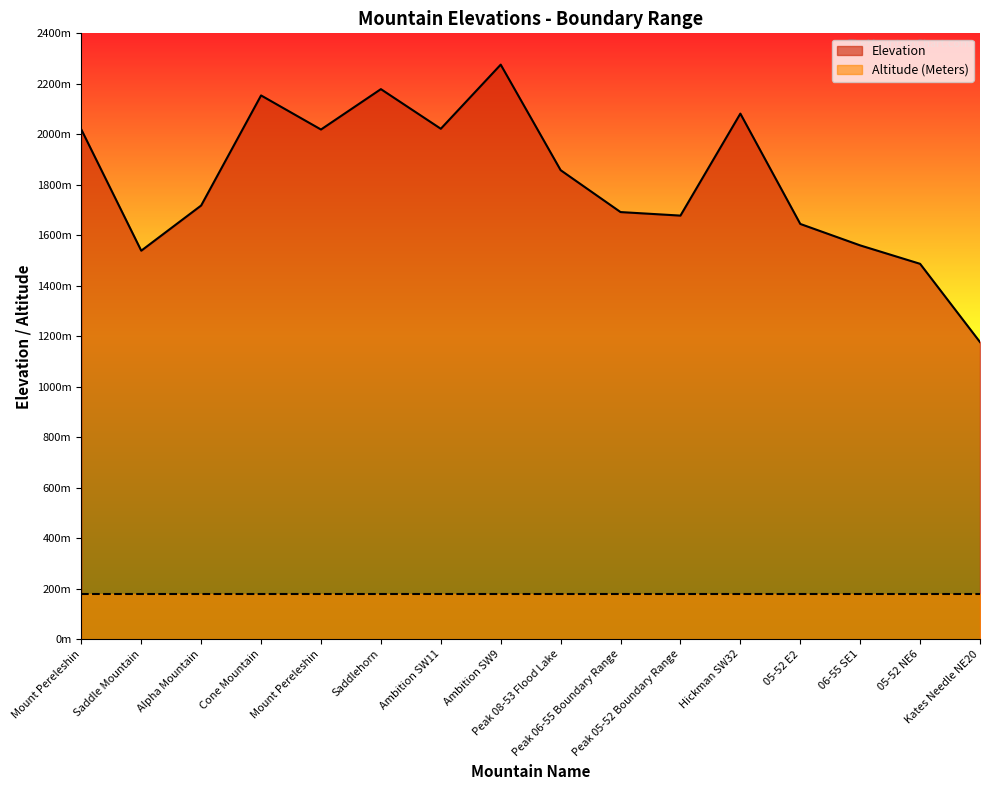

Which category has the lowest value across all series?

Kates Needle NE20